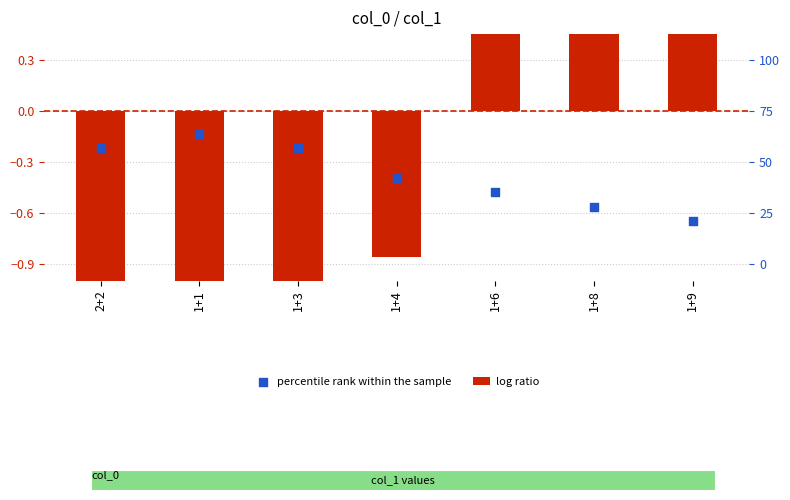

What are all the series names shown in the legend?

log ratio, percentile rank within the sample